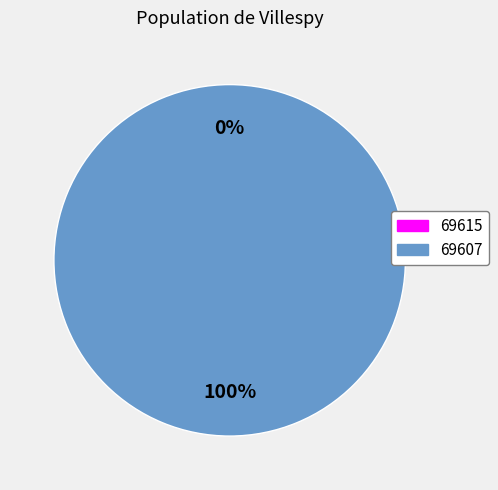

How many segments does this pie chart have?

2